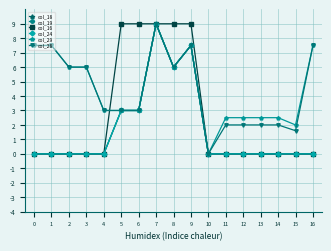

Where is the first local minimum for col_24?

8